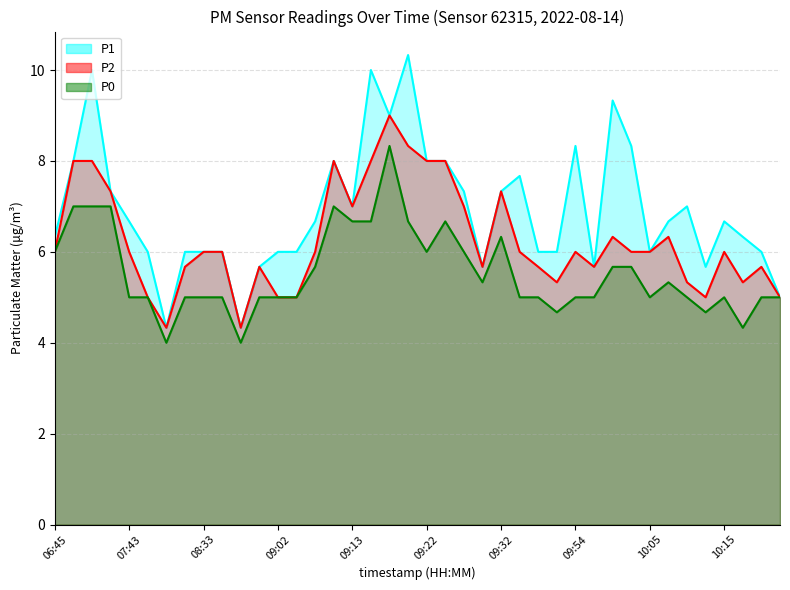

Reading left to right, what are all the values shown in this chart?

P1: 06:45=6.3	06:52=8.0	07:17=10.0	07:24=7.3	07:43=6.7	08:08=6.0	08:11=4.3	08:24=6.0	08:33=6.0	08:36=6.0	08:45=4.3	09:00=5.7	09:02=6.0	09:05=6.0	09:07=6.7	09:10=8.0	09:13=7.0	09:15=10.0	09:17=9.0	09:20=10.3	09:22=8.0	09:25=8.0	09:27=7.3	09:30=5.7	09:32=7.3	09:35=7.7	09:49=6.0	09:52=6.0	09:54=8.3	09:57=5.7	09:59=9.3	10:02=8.3	10:05=6.0	10:07=6.7	10:10=7.0	10:13=5.7	10:15=6.7	10:20=6.3	10:23=6.0	10:25=5.0
P2: 06:45=6.0	06:52=8.0	07:17=8.0	07:24=7.3	07:43=6.0	08:08=5.0	08:11=4.3	08:24=5.7	08:33=6.0	08:36=6.0	08:45=4.3	09:00=5.7	09:02=5.0	09:05=5.0	09:07=6.0	09:10=8.0	09:13=7.0	09:15=8.0	09:17=9.0	09:20=8.3	09:22=8.0	09:25=8.0	09:27=7.0	09:30=5.7	09:32=7.3	09:35=6.0	09:49=5.7	09:52=5.3	09:54=6.0	09:57=5.7	09:59=6.3	10:02=6.0	10:05=6.0	10:07=6.3	10:10=5.3	10:13=5.0	10:15=6.0	10:20=5.3	10:23=5.7	10:25=5.0
P0: 06:45=6.0	06:52=7.0	07:17=7.0	07:24=7.0	07:43=5.0	08:08=5.0	08:11=4.0	08:24=5.0	08:33=5.0	08:36=5.0	08:45=4.0	09:00=5.0	09:02=5.0	09:05=5.0	09:07=5.7	09:10=7.0	09:13=6.7	09:15=6.7	09:17=8.3	09:20=6.7	09:22=6.0	09:25=6.7	09:27=6.0	09:30=5.3	09:32=6.3	09:35=5.0	09:49=5.0	09:52=4.7	09:54=5.0	09:57=5.0	09:59=5.7	10:02=5.7	10:05=5.0	10:07=5.3	10:10=5.0	10:13=4.7	10:15=5.0	10:20=4.3	10:23=5.0	10:25=5.0